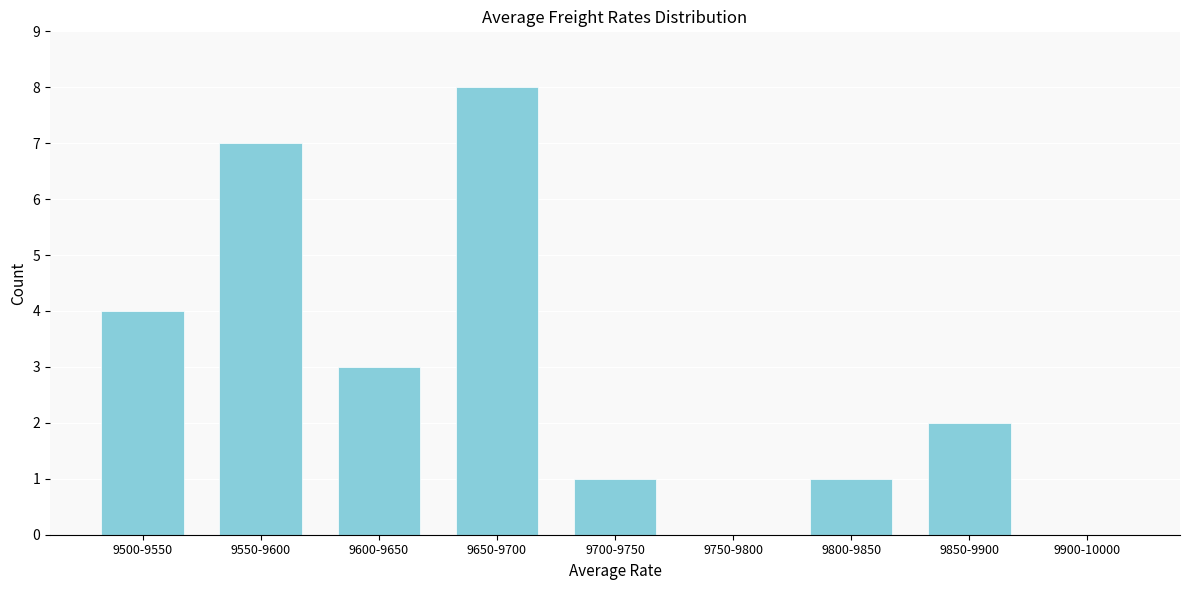

Reading right to left, transcribe all the data shown in this chart.

9900-10000=0	9850-9900=2	9800-9850=1	9750-9800=0	9700-9750=1	9650-9700=8	9600-9650=3	9550-9600=7	9500-9550=4